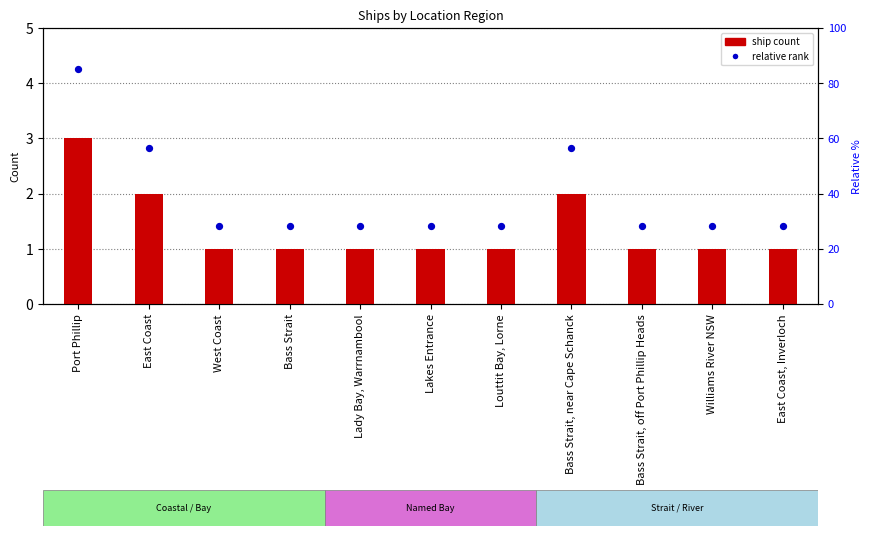

Which series contains the lowest Y value?

ship count